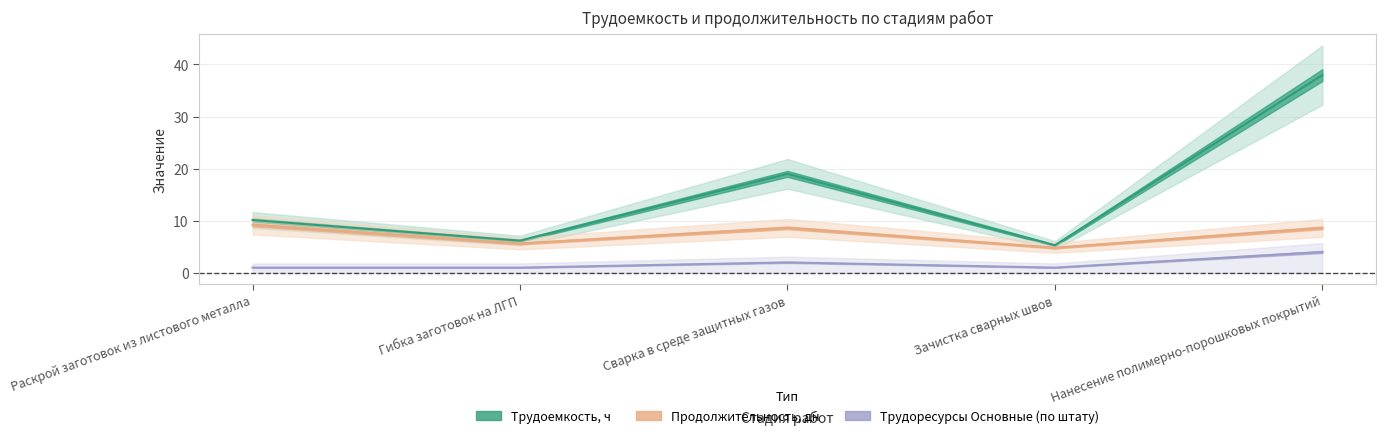

What position from the left is Нанесение полимерно-порошковых покрытий?

5